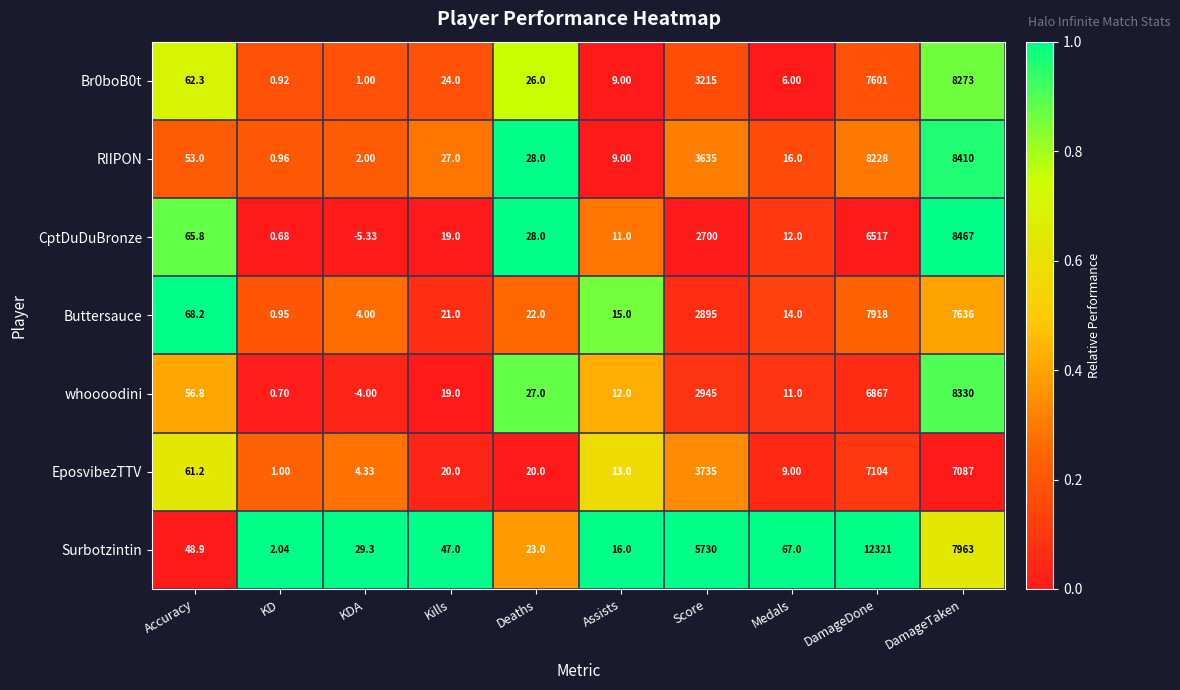

List the labels in order of whoooodini value, largest first.

DamageTaken, DamageDone, Score, Accuracy, Deaths, Kills, Assists, Medals, KD, KDA